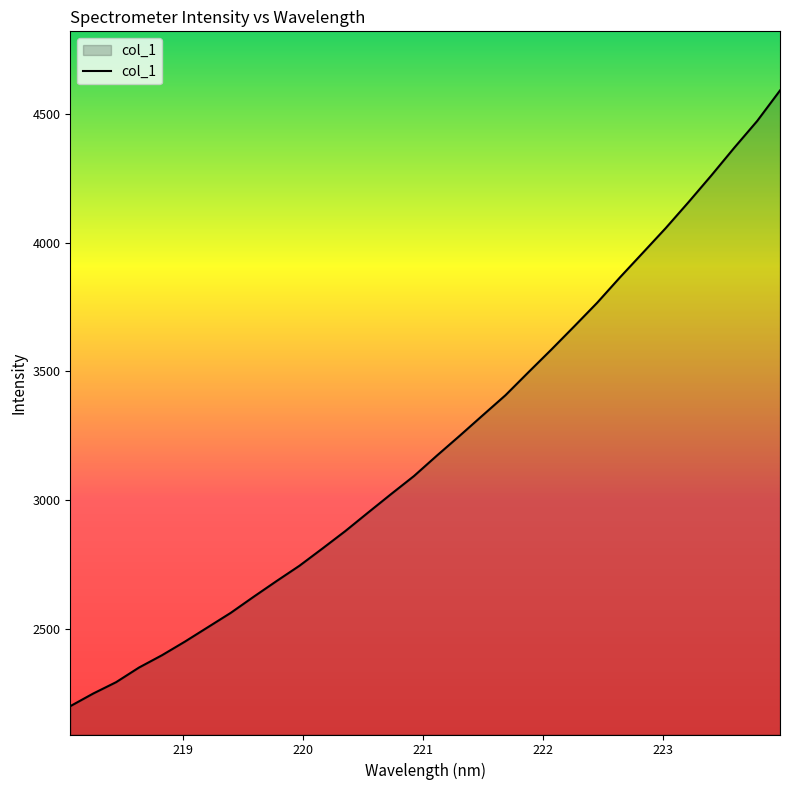

What is the minimum value shown in the chart?

2200.7